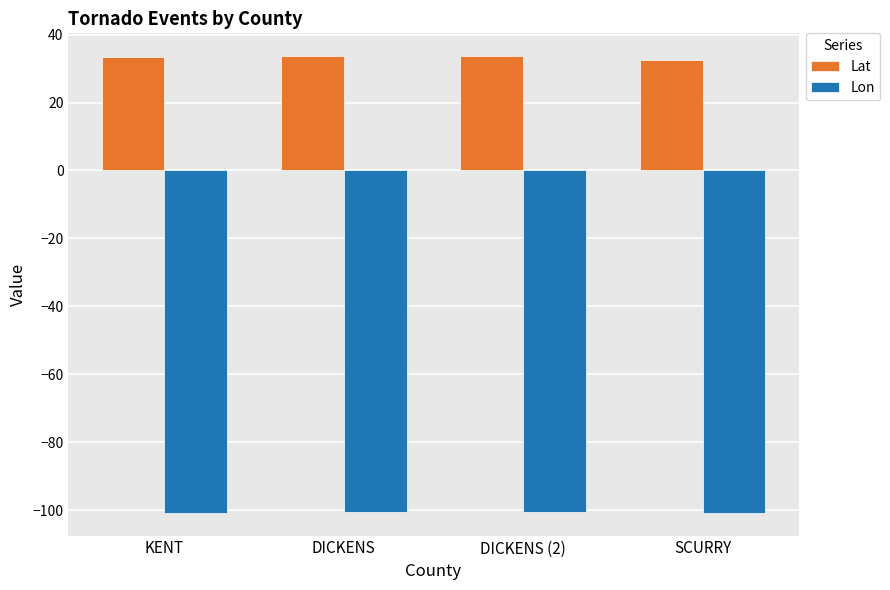

Rank the series by their maximum value, from lowest to highest.

Lon, Lat